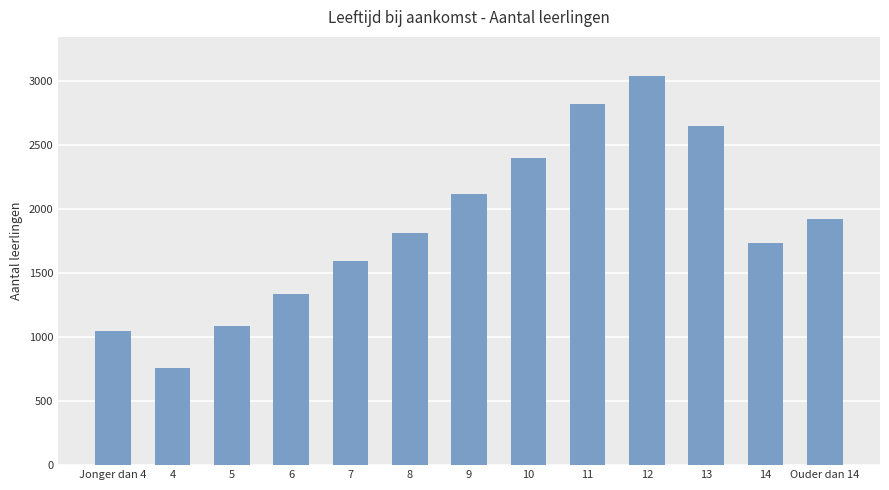

How many data points does each series have?

13